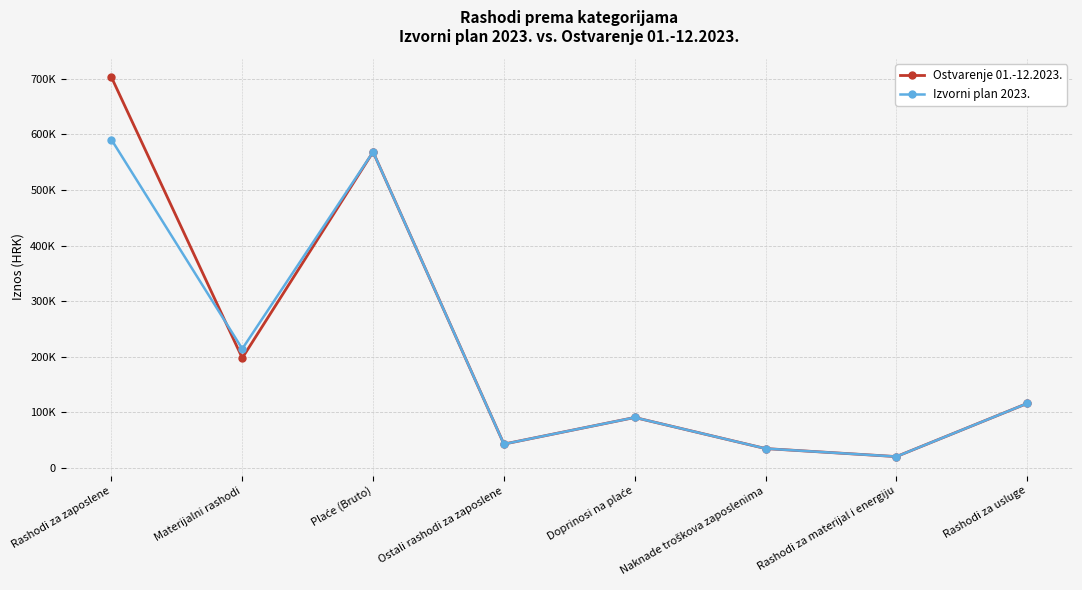

At which category does the chart reach its peak across all series?

Rashodi za zaposlene